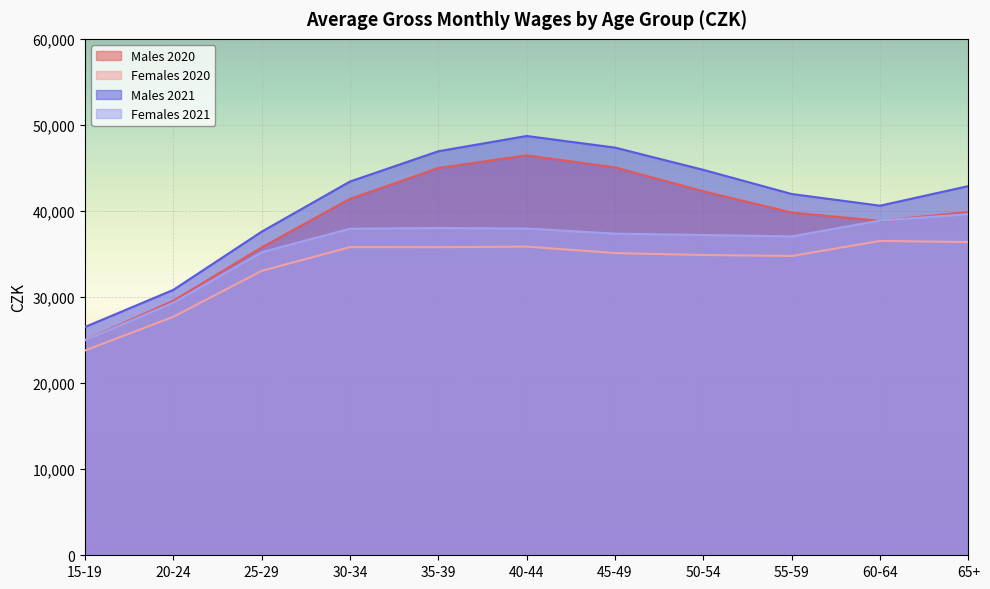

What is the difference between the Males 2020 values at 35-39 and 30-34?

3578